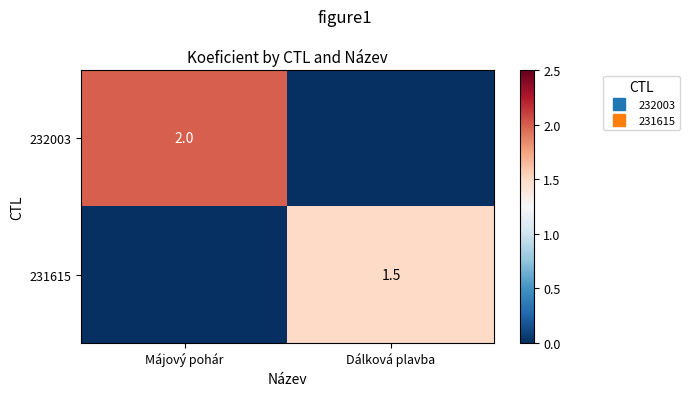

At how many categories does at least one series exceed 0?

2